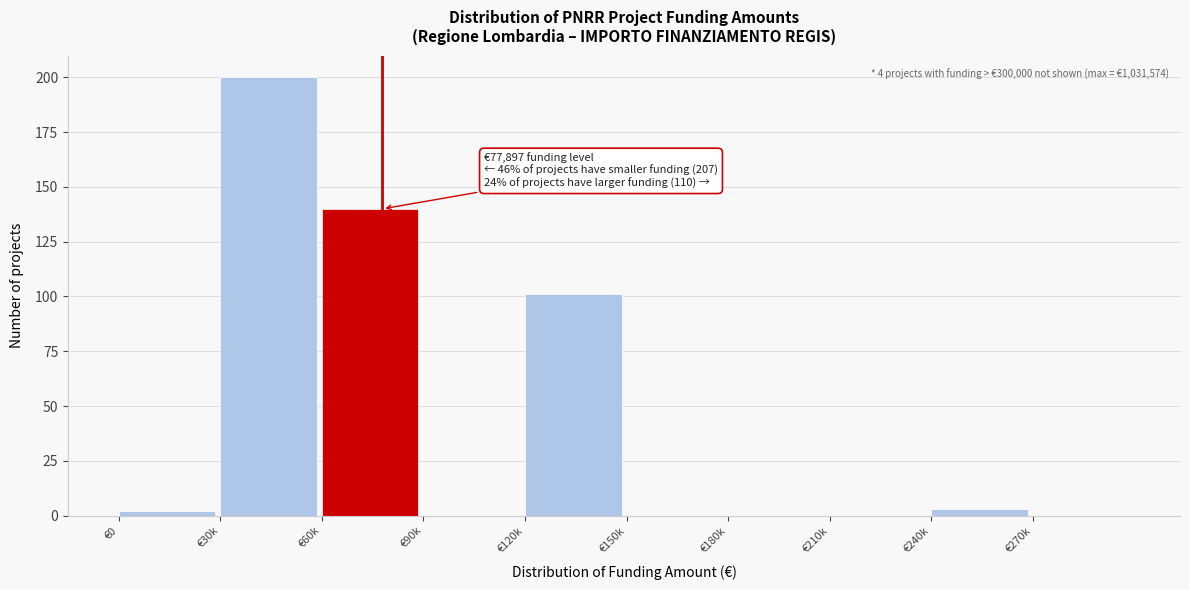

Reading left to right, extract all data points from this chart.

€0=2	€30k=200	€60k=140	€90k=0	€120k=101	€150k=0	€180k=0	€210k=0	€240k=3	€270k=0